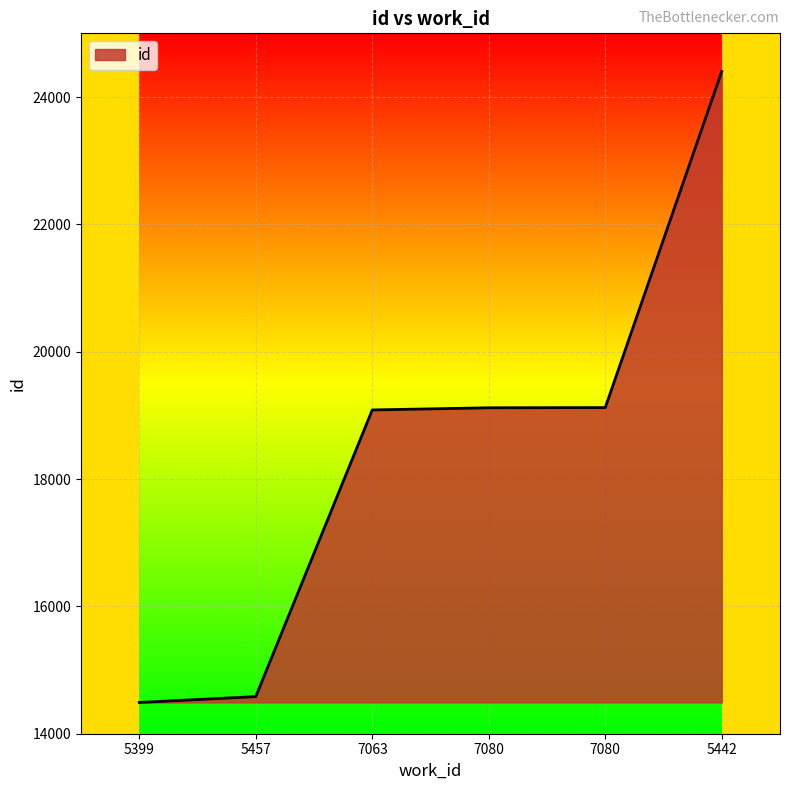

Approximately how many times larger is the value at 7080 compared to 5442?

0.8